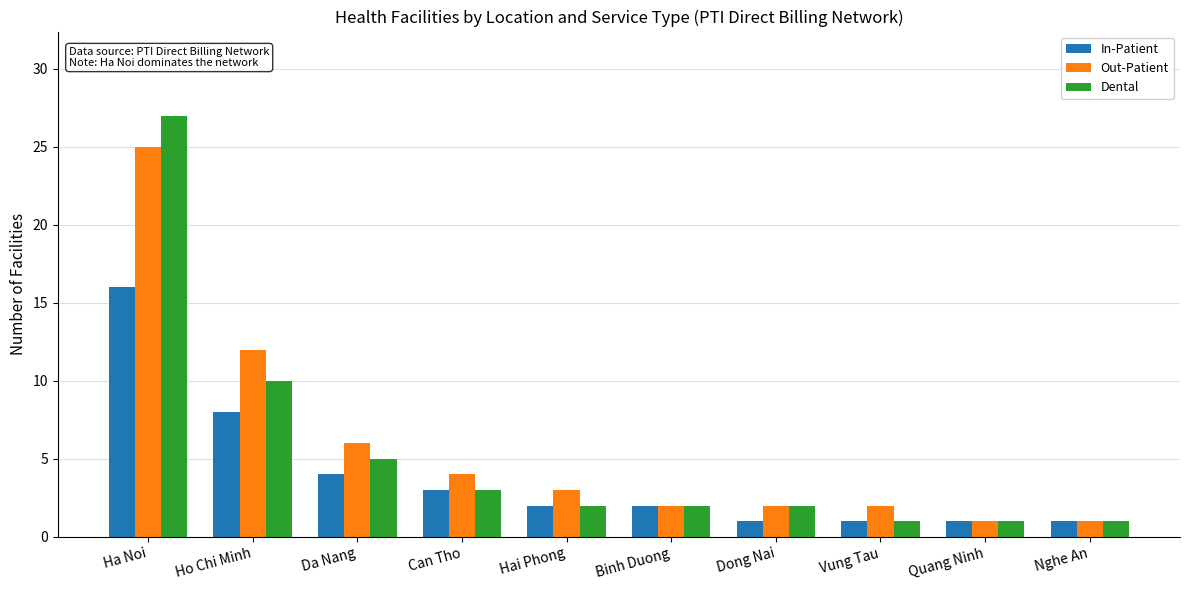

How many distinct data groups are displayed?

3